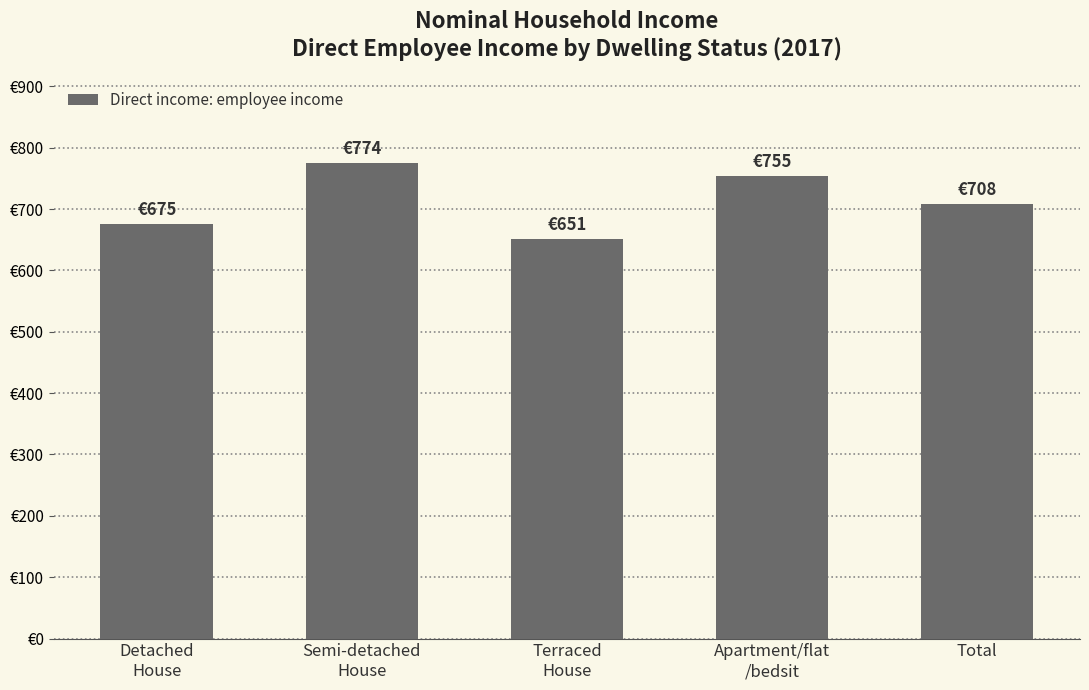

Are the bars horizontal?

No